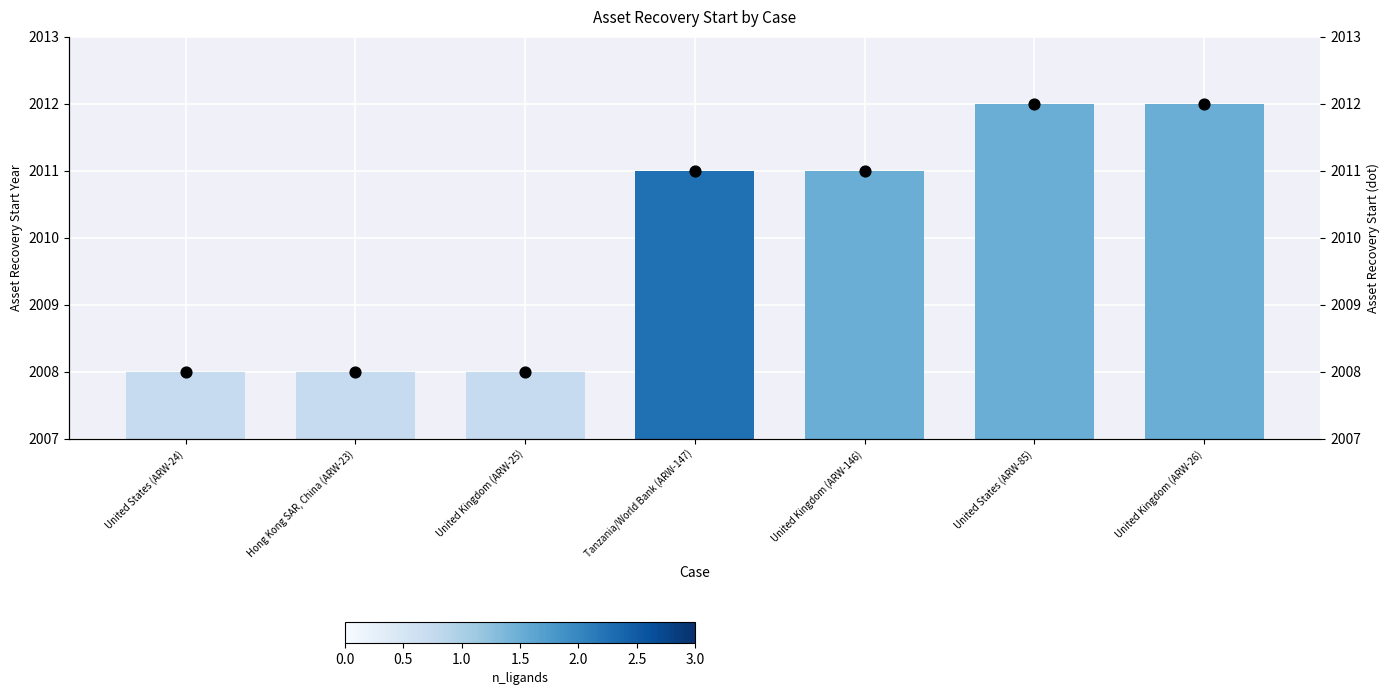

Which series contains the lowest Y value?

Asset Recovery Start